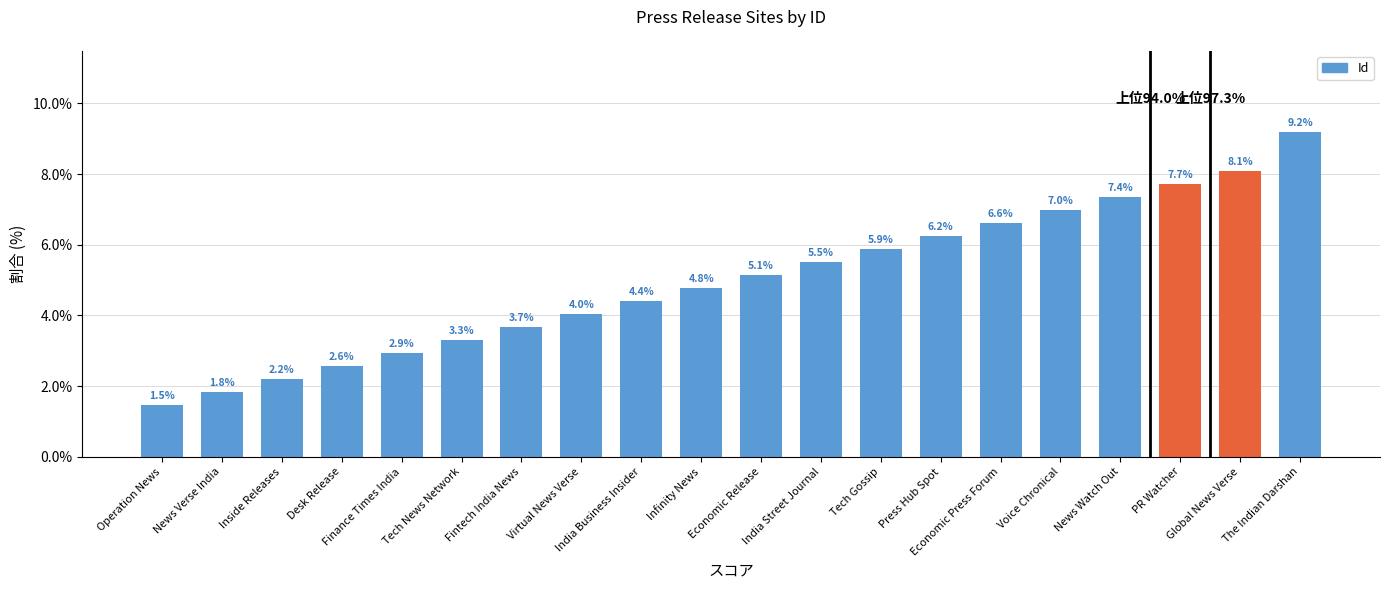

What position from the right is The Indian Darshan?

1